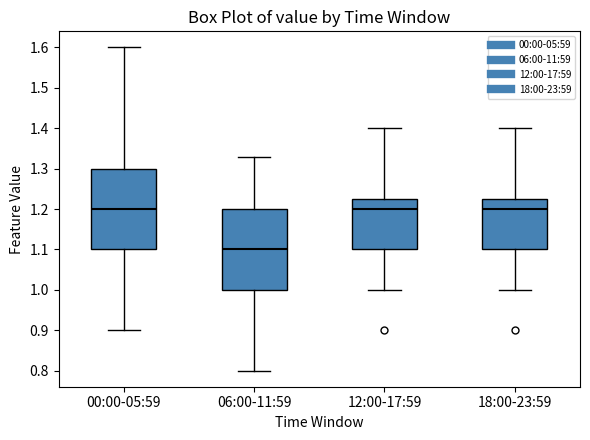

Reading left to right, read every box against the y-axis: the position of its median line, the range the box covers, and the ends of its whiskers. The values are not printed on the chart, so give them approximately, as read against the axis.

00:00-05:59: median 1.20, box 1.10 to 1.30, whiskers 0.90 to 1.60
06:00-11:59: median 1.10, box 1.00 to 1.20, whiskers 0.80 to 1.33
12:00-17:59: median 1.20, box 1.10 to 1.23, whiskers 1.00 to 1.40
18:00-23:59: median 1.20, box 1.10 to 1.23, whiskers 1.00 to 1.40